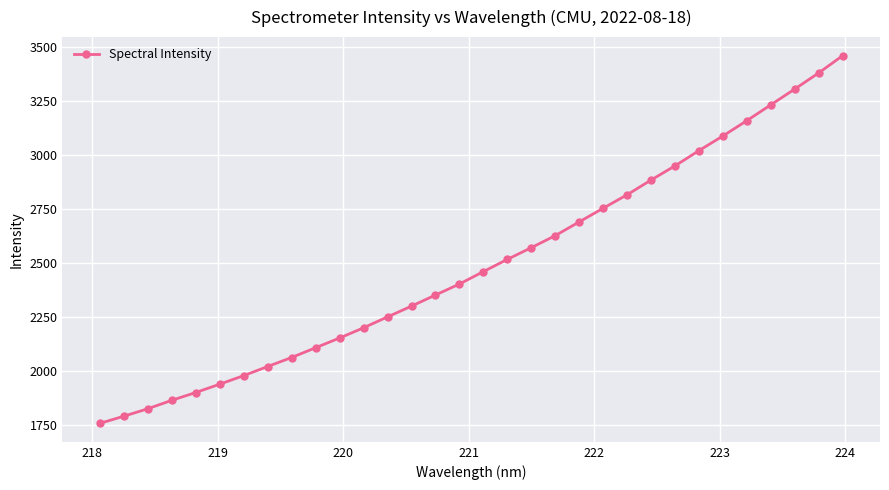

What is the minimum value shown in the chart?

1758.3